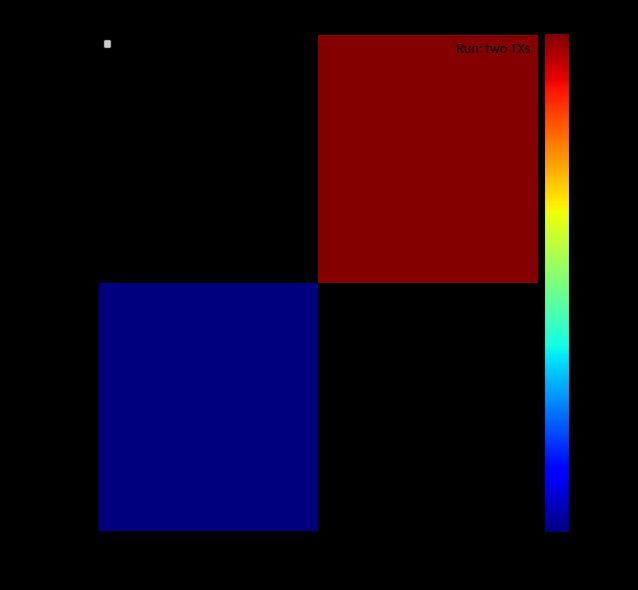

Which series has the widest spread of values?

43d27900 ...b84